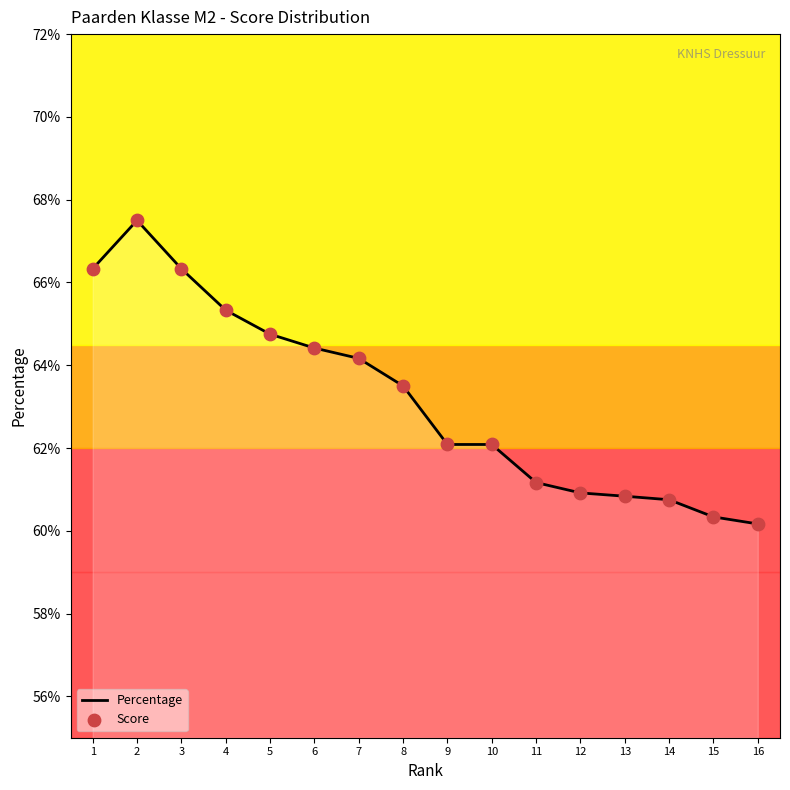

Between 6 and 9, which is larger?

6